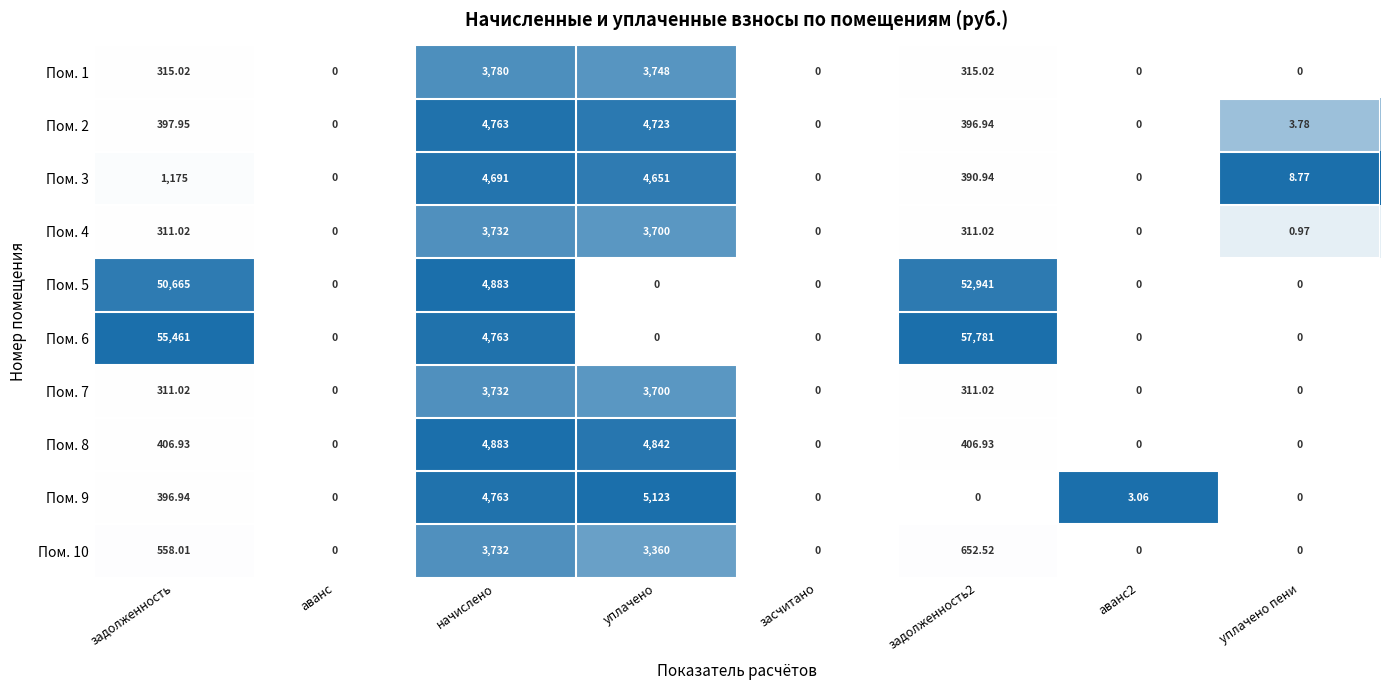

Where does the Пом. 3 series first go above 390?

задолженность